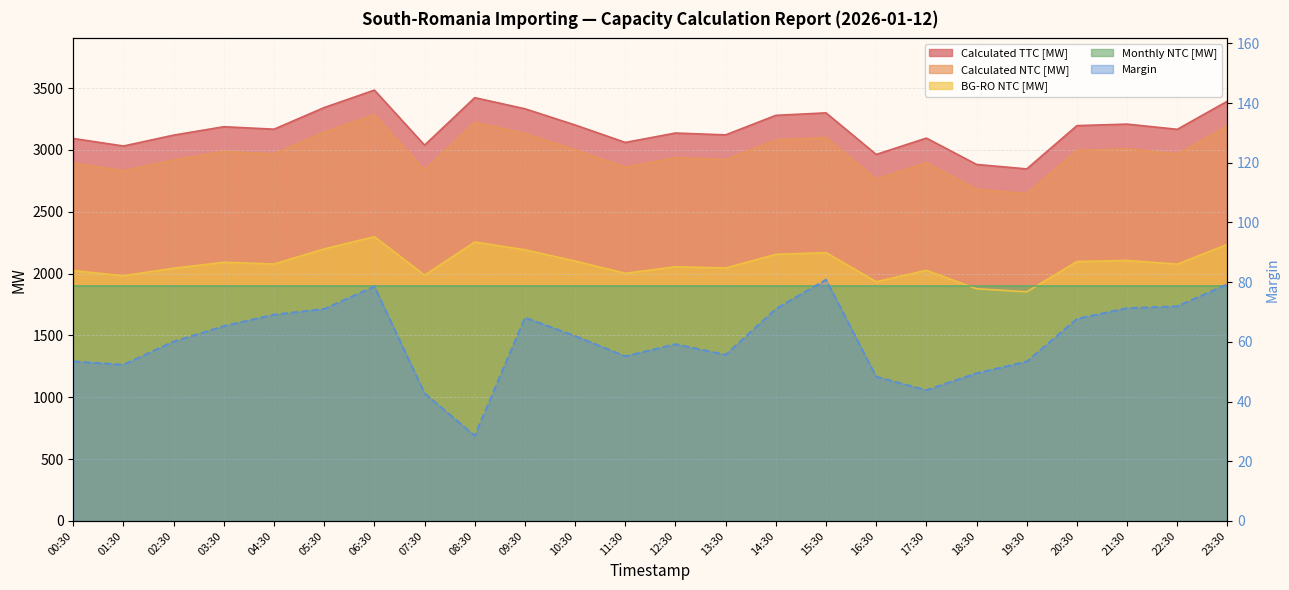

The value of Calculated NTC [MW] at 14:30 is 3079.0. True or false?

True